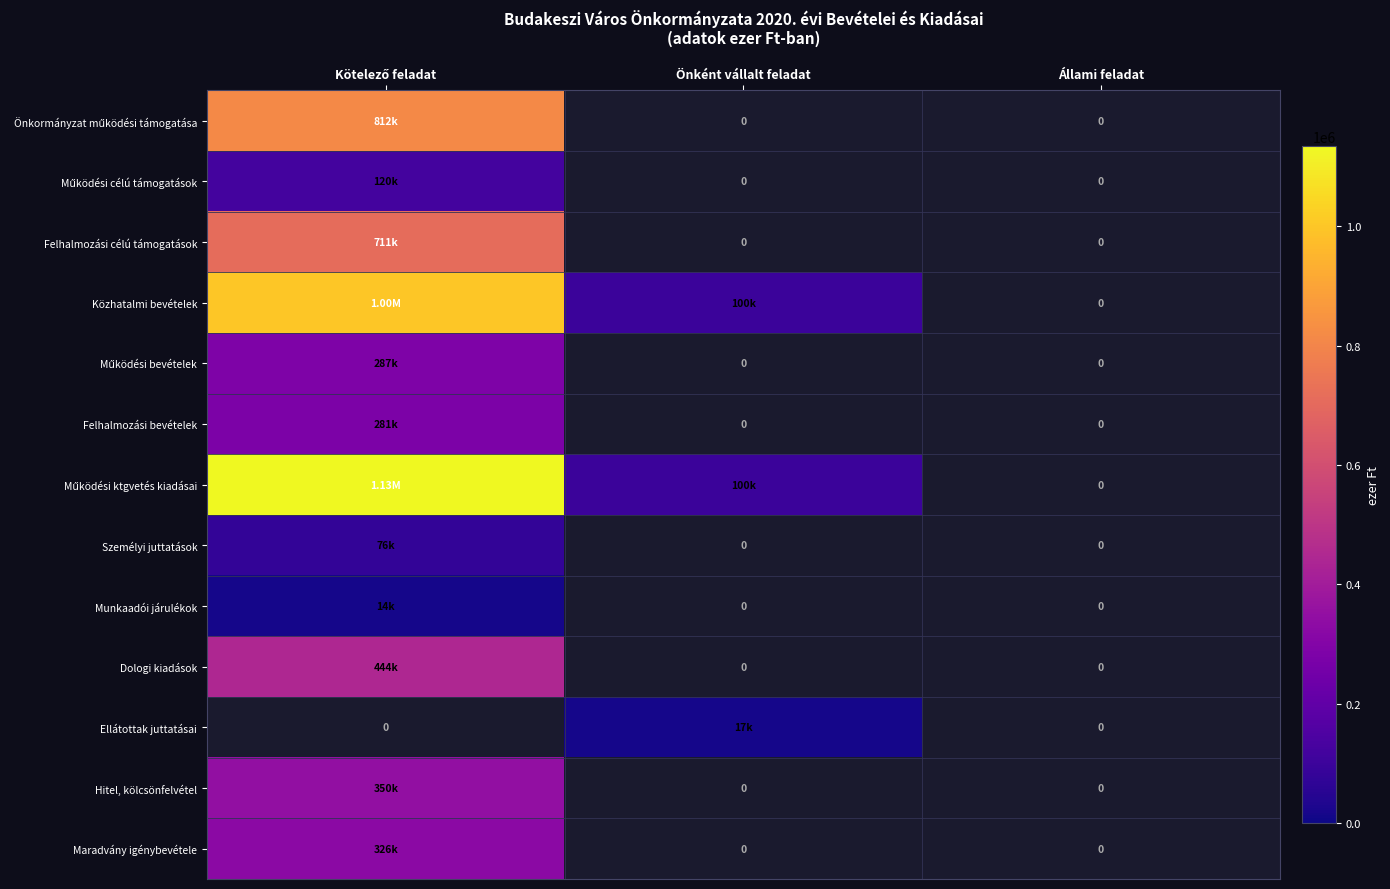

Where is Közhatalmi bevételek nearest to the value 550000?

Kötelező feladat